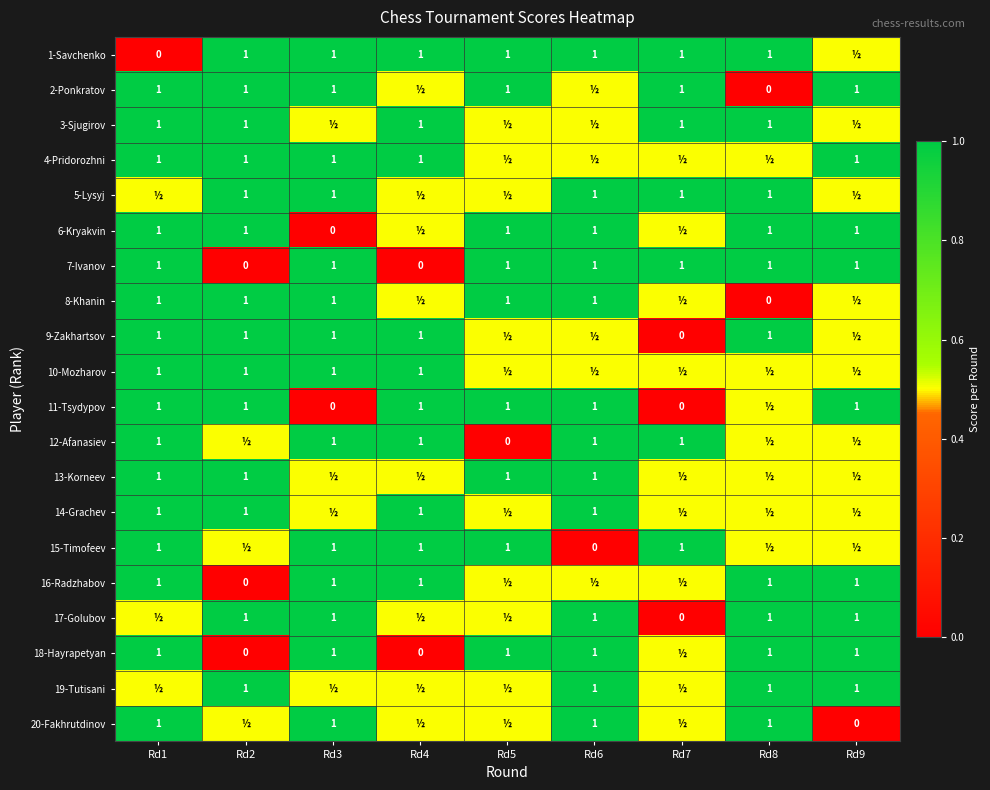

What is the maximum value shown in the chart?

1.0